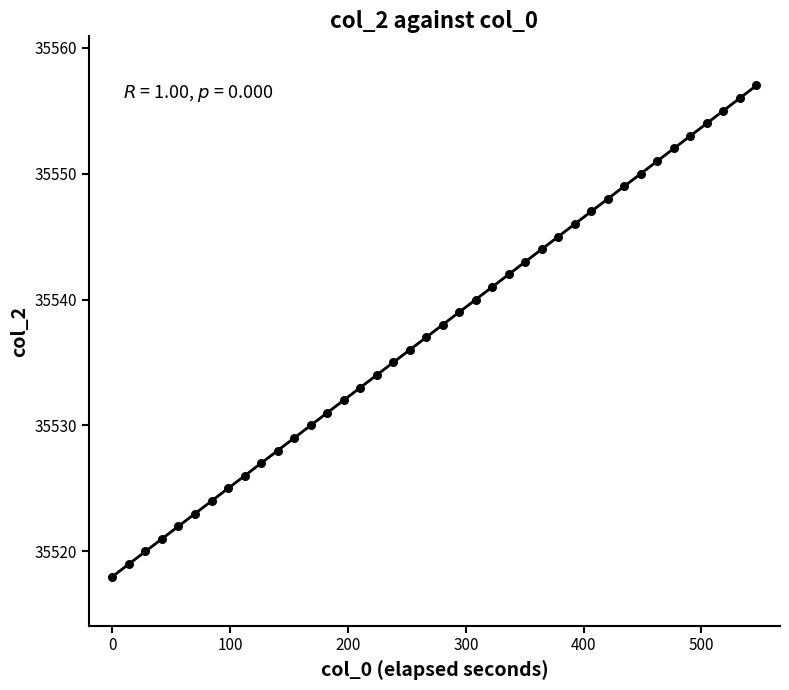

What is the range of Y values (max minus min)?

39